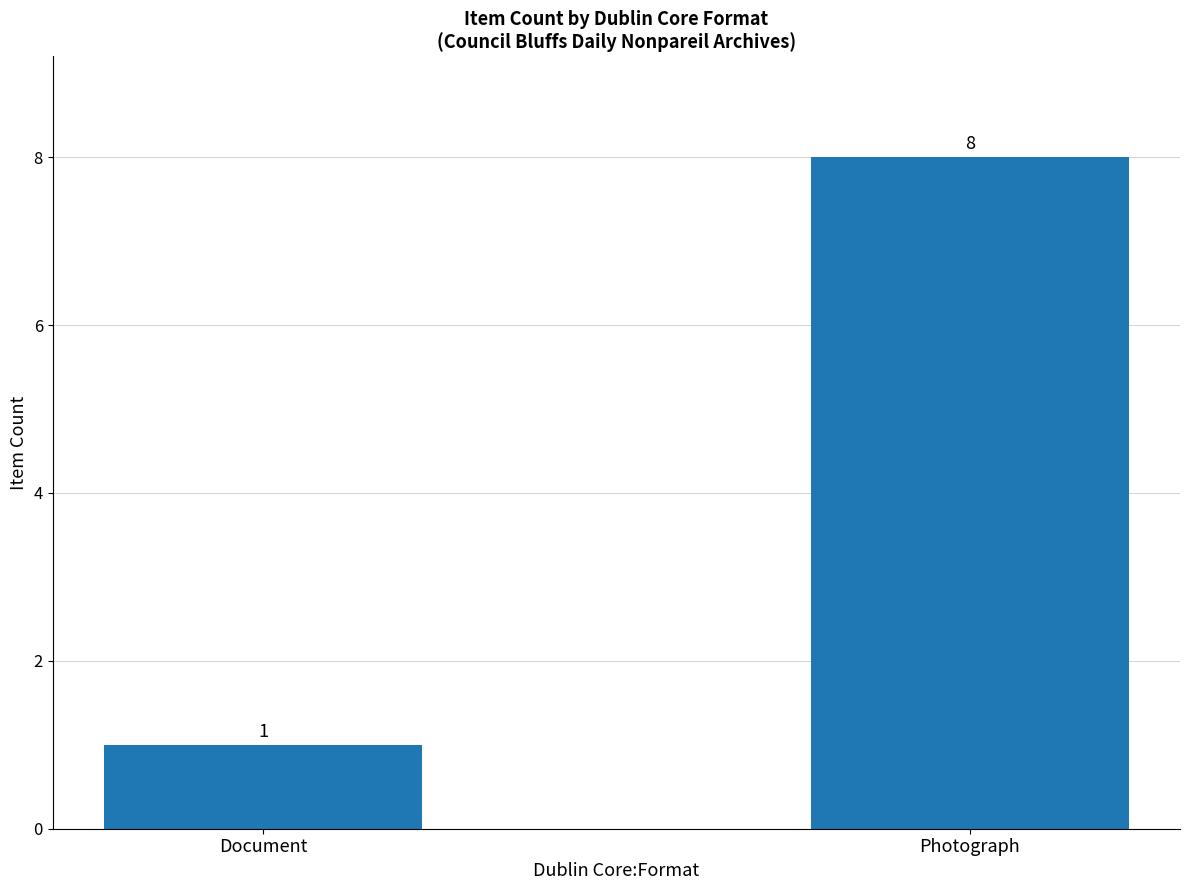

True or false: the data shows 13 at Photograph.

False